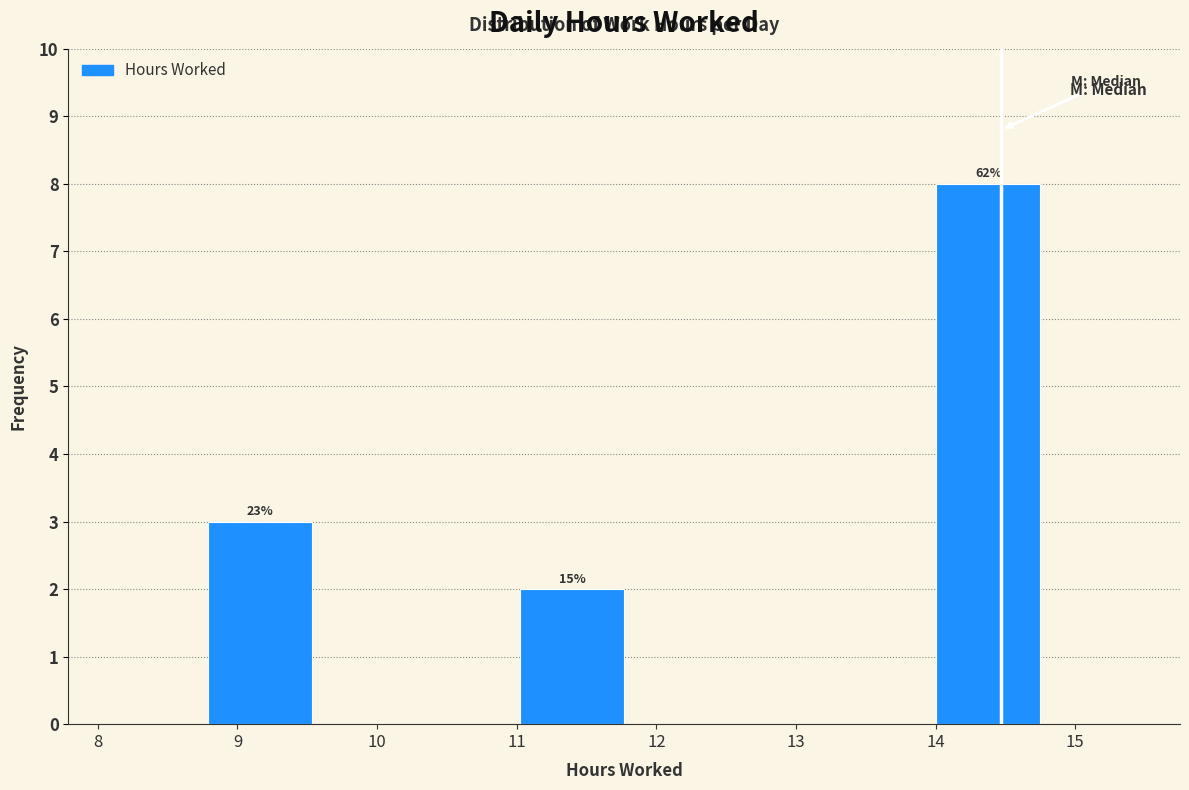

Over which range of the x-axis is the bar tallest?

14.0 to 14.8